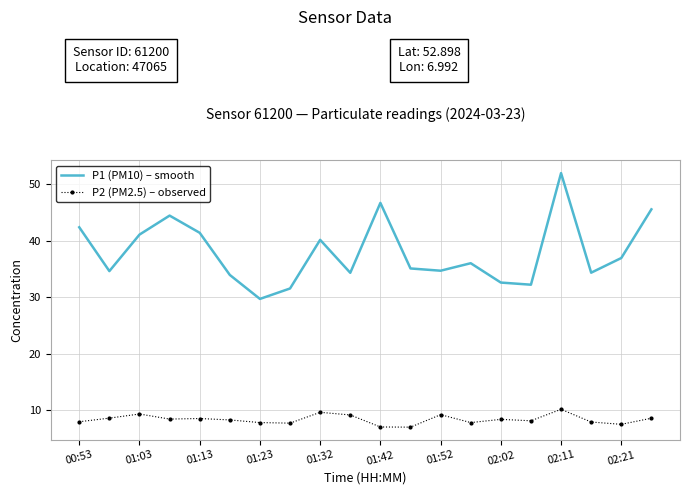

How many categories are shown in the chart?

20